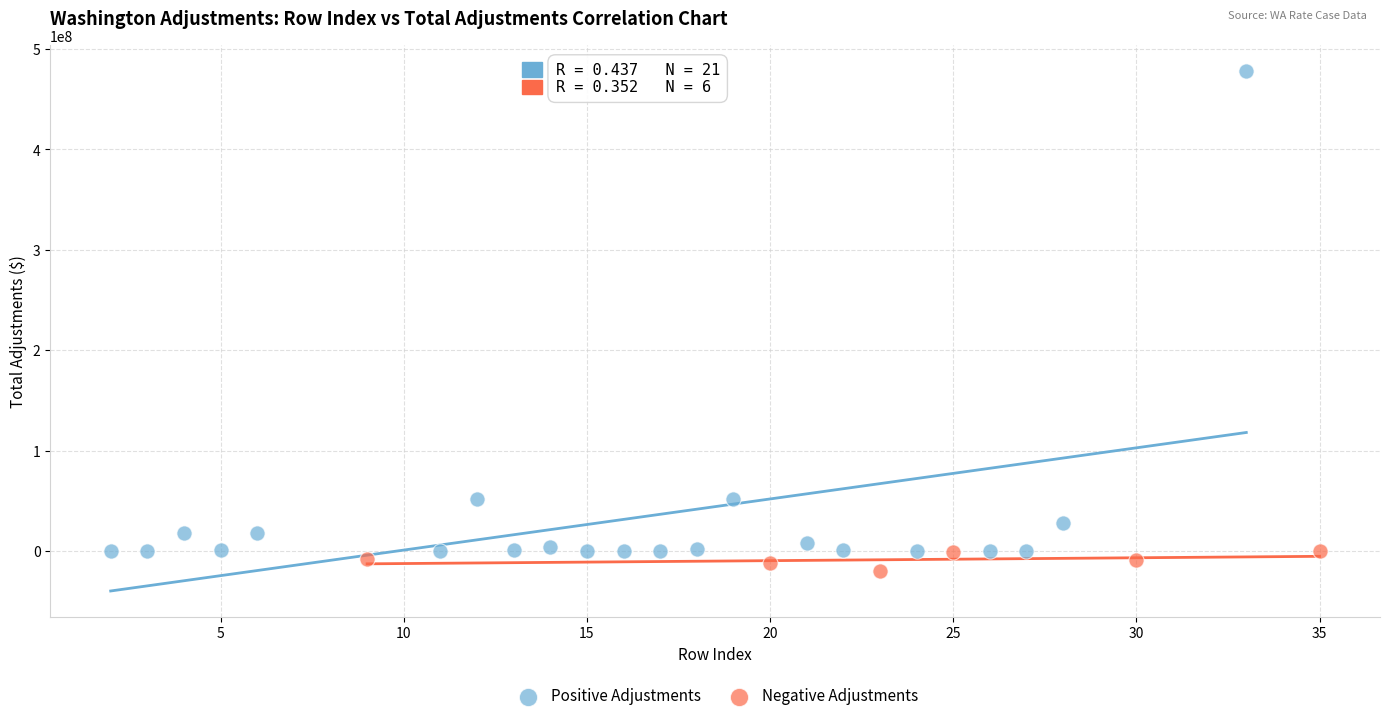

Which series has the largest Y range (max minus min)?

Positive Adjustments